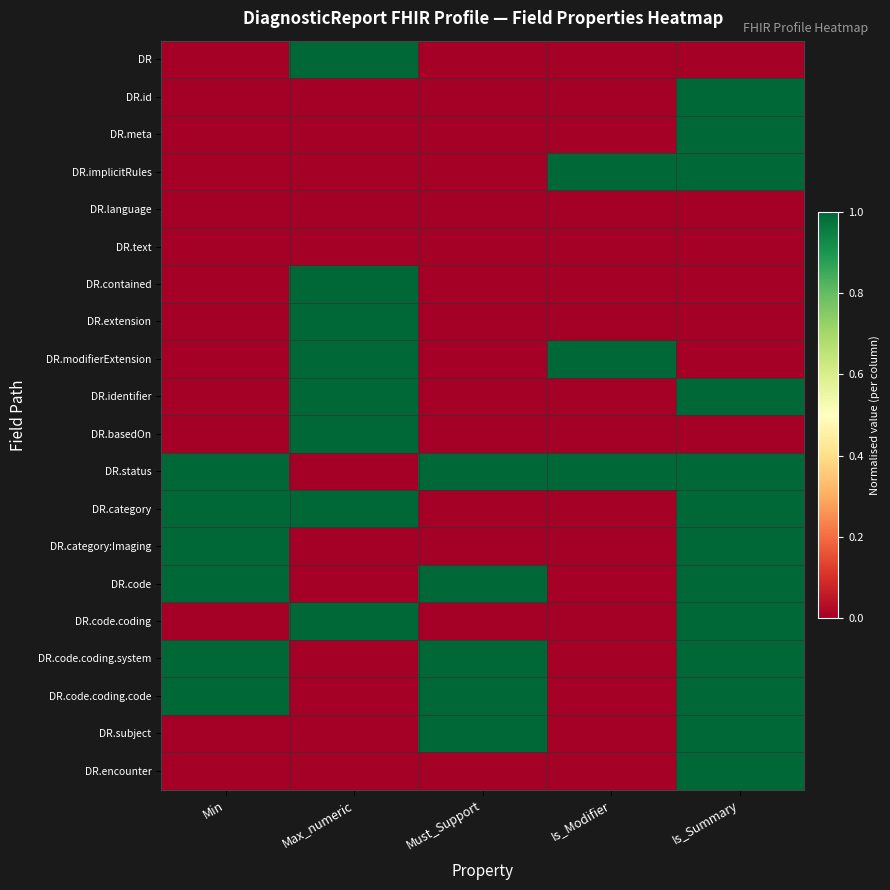

What is the total value across all series at Max_numeric?

8